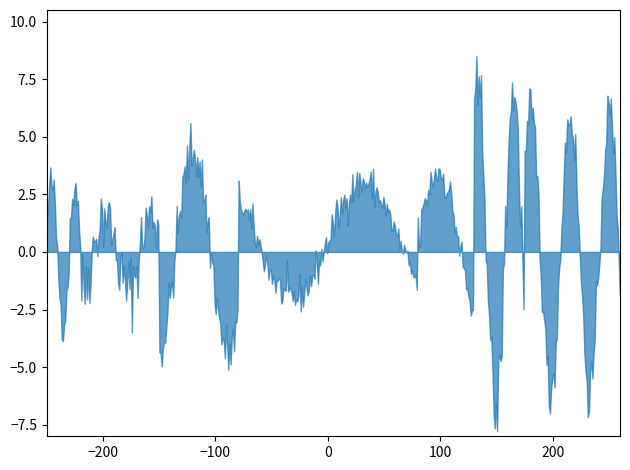

Count the number of categories in the chart.

500